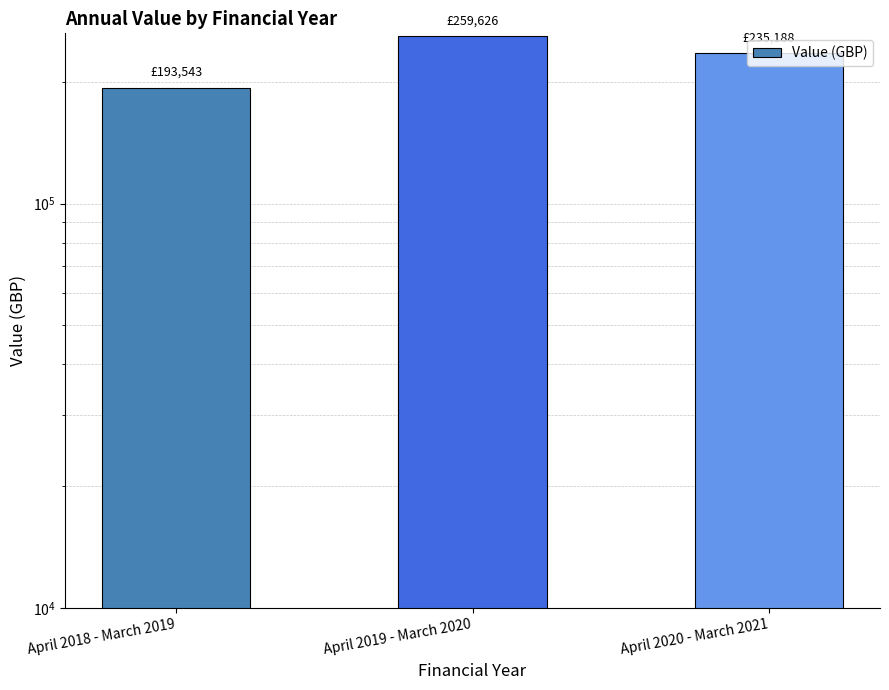

What is the difference between the maximum and minimum values?

66082.2